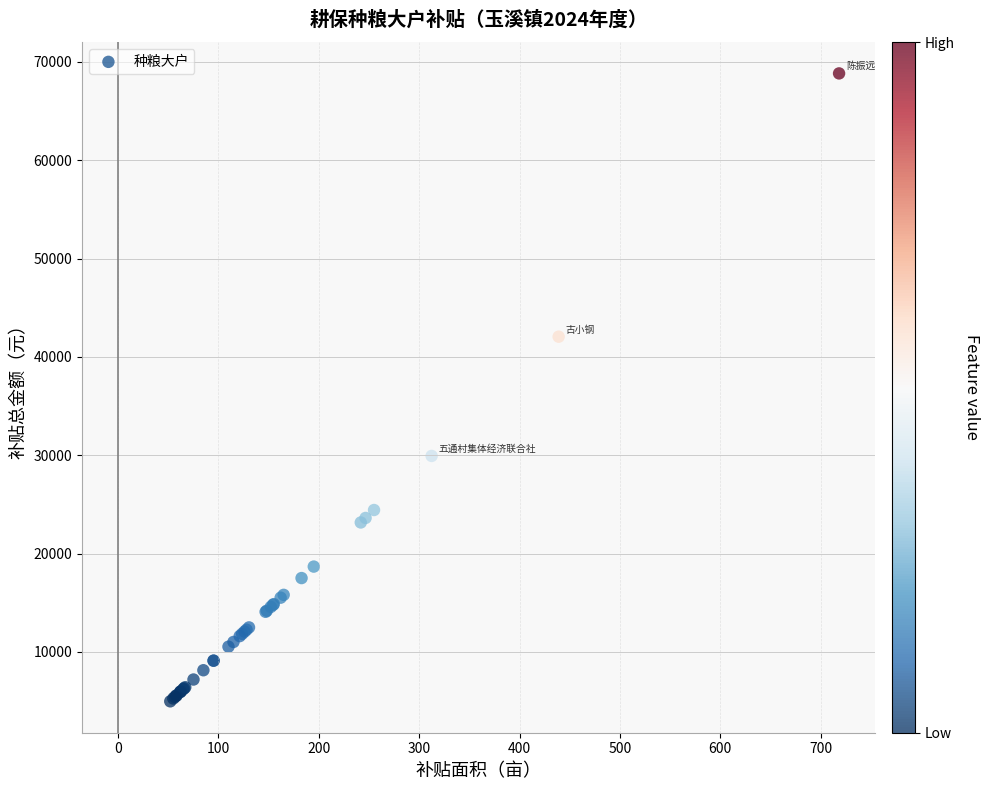

What Y value in the scatter plot is closest to 36903?

42056.2